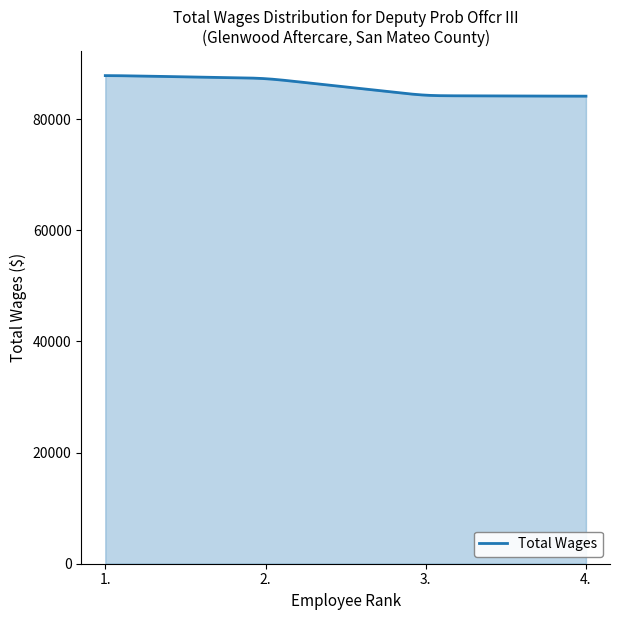

How many lines are shown in the chart?

1